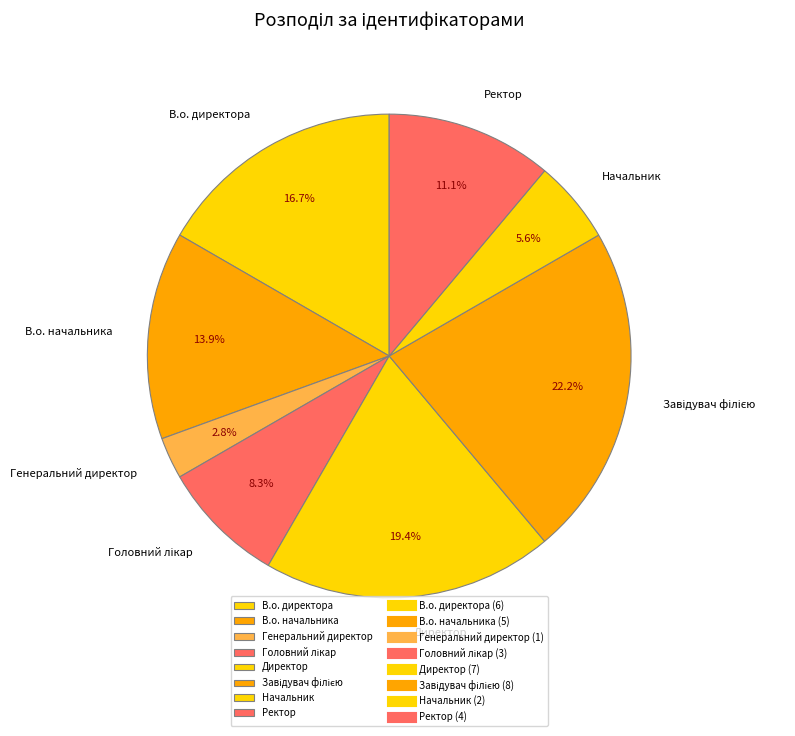

What percentage do Директор and В.о. директора together represent?

36.1%